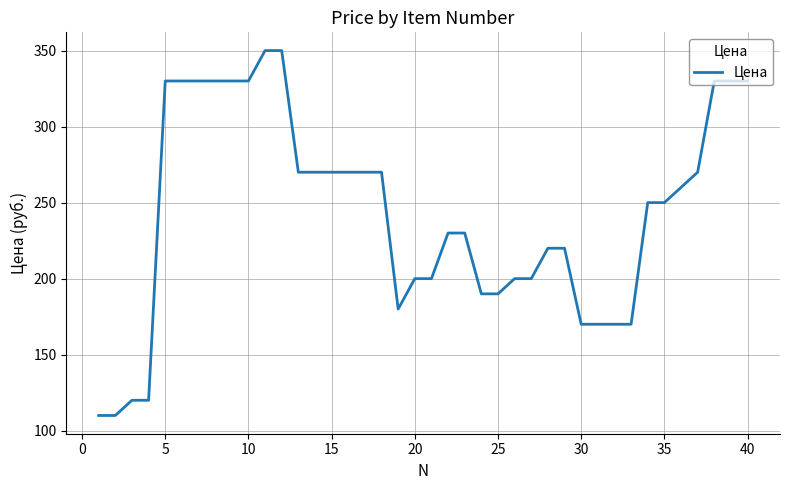

What is the greatest value displayed?

350